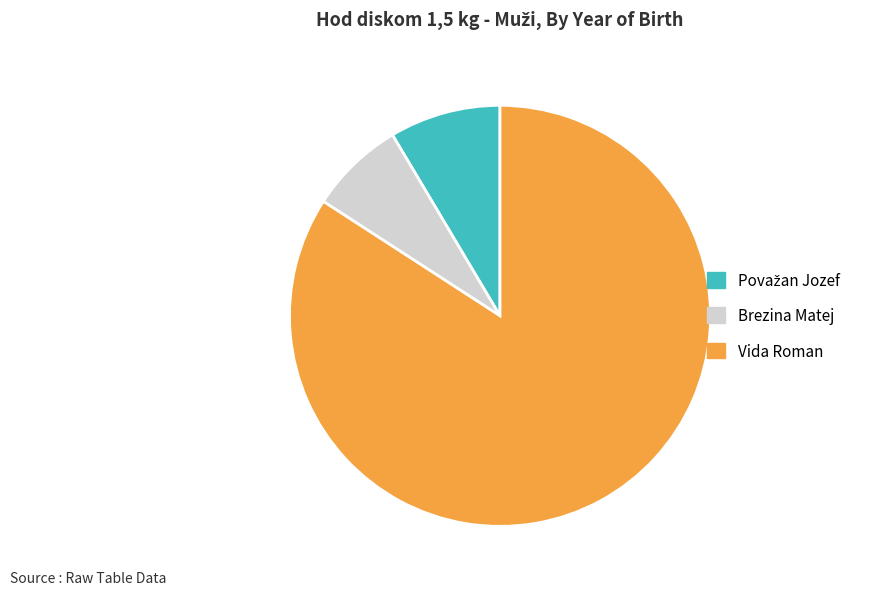

Which slice is the smallest?

Brezina Matej